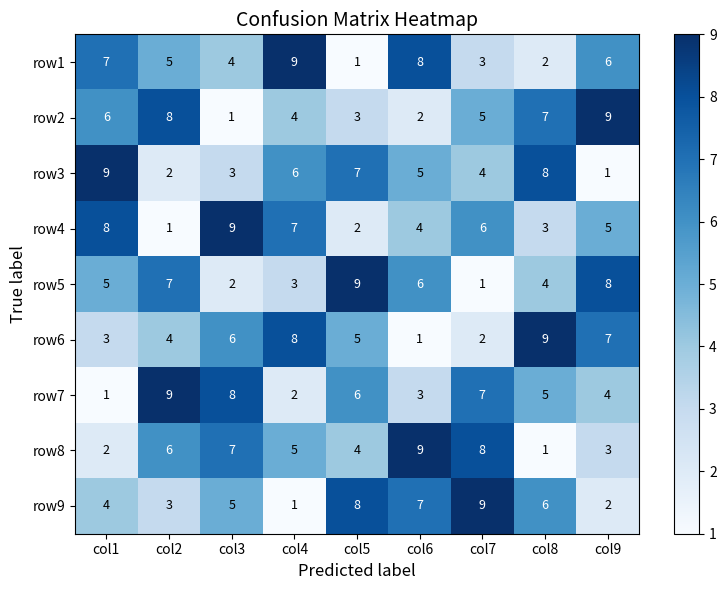

What is the total value across all series at col8?

45